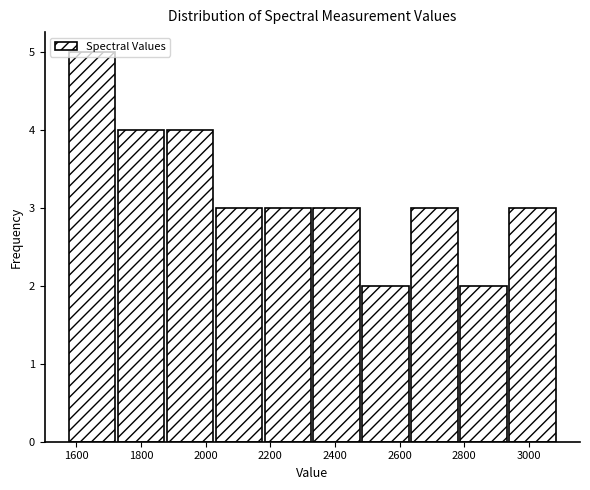

Reading left to right, transcribe this chart: for each bar, give the range it covers on the x-axis and its height. Neither the bar edges nor the heights are printed on the chart, so give them approximately, as read against the axes.

1580 to 1720: 5
1720 to 1880: 4
1880 to 2040: 4
2040 to 2180: 3
2180 to 2340: 3
2340 to 2480: 3
2480 to 2640: 2
2640 to 2780: 3
2780 to 2940: 2
2940 to 3100: 3